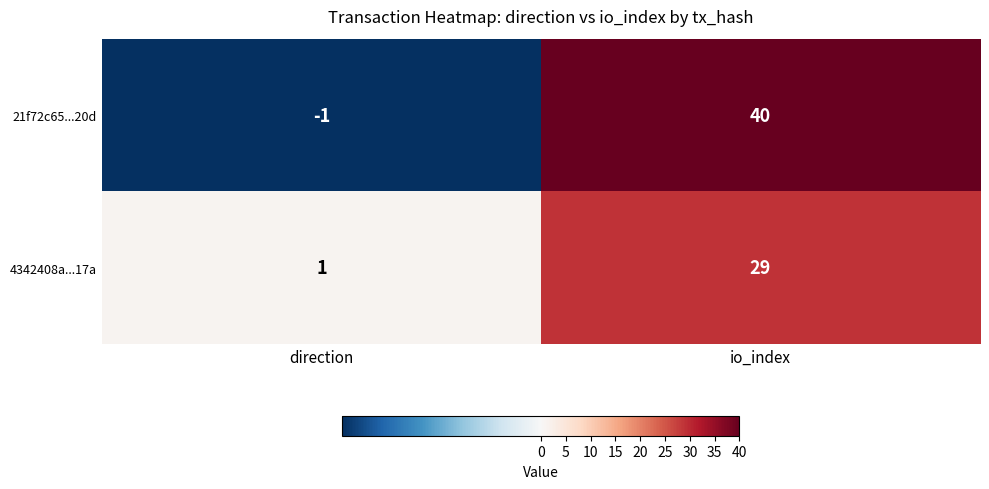

How many values in 21f72c65...20d are below zero?

1